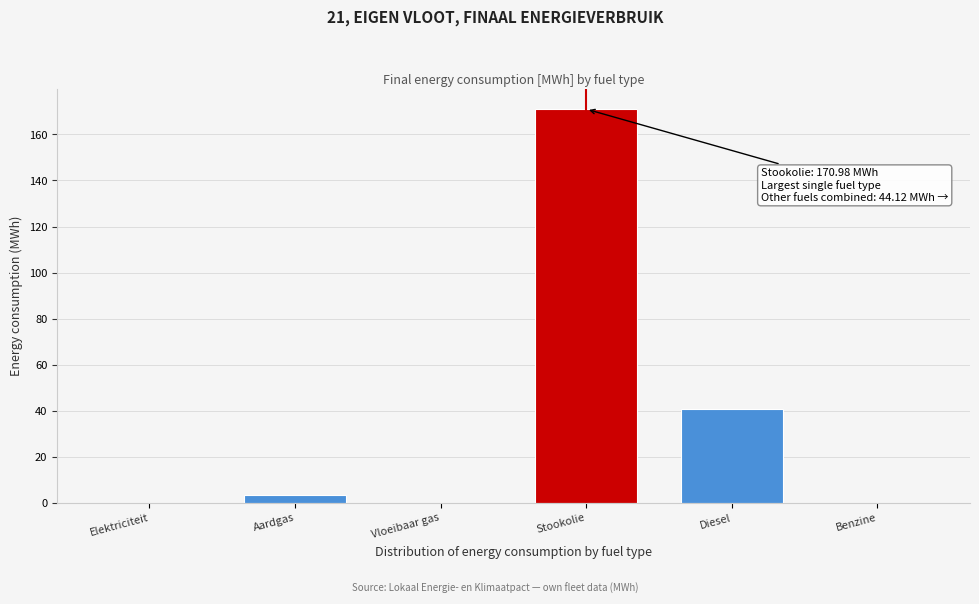

Reading left to right, extract all data points from this chart.

Elektriciteit=0.0	Aardgas=3.5	Vloeibaar gas=0.0	Stookolie=171.0	Diesel=40.6	Benzine=0.0